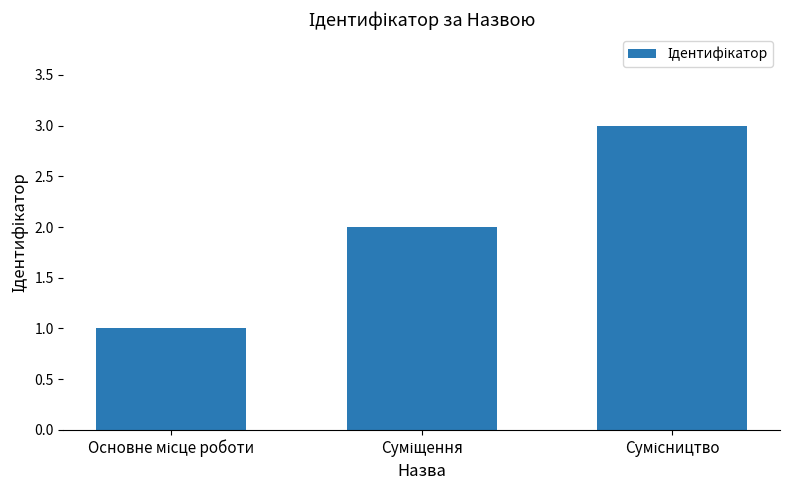

What is the maximum value shown in the chart?

3